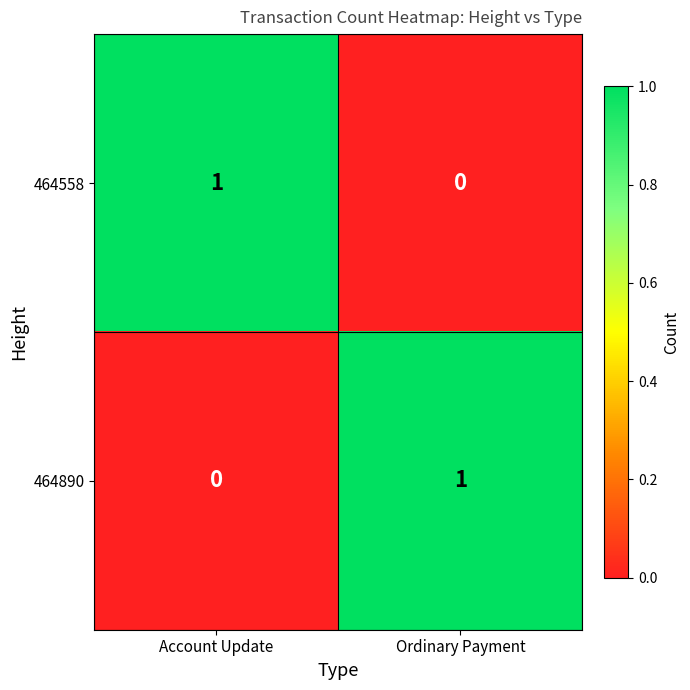

Reading left to right, what are all the values shown in this chart?

464558: 1	0
464890: 0	1